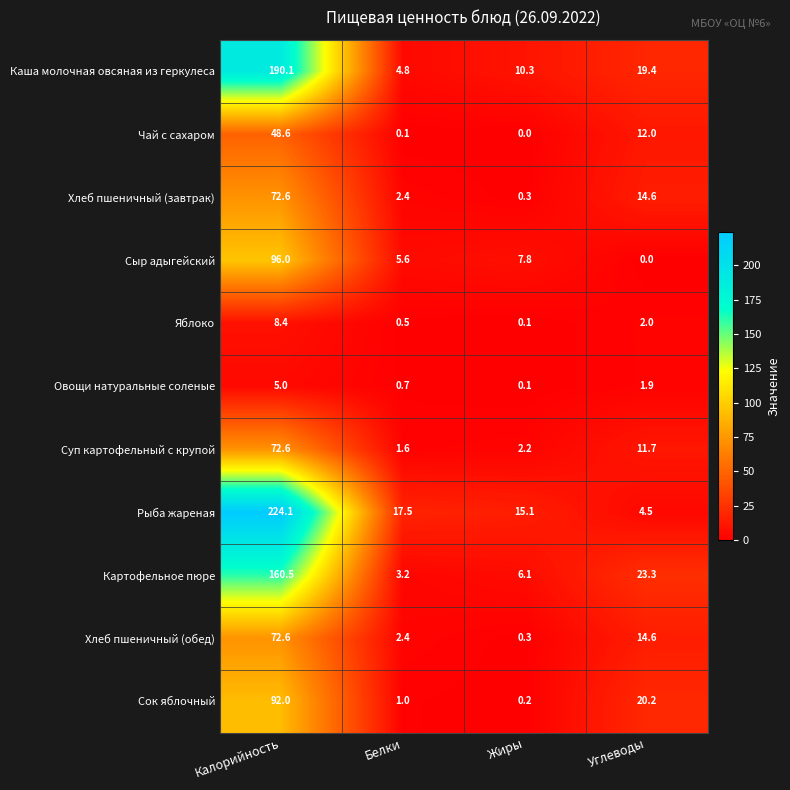

The value of Чай с сахаром at Белки is 0.1. True or false?

True